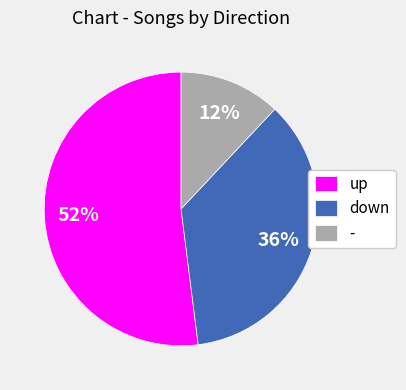

The up slice represents 39% of the pie. True or false?

False